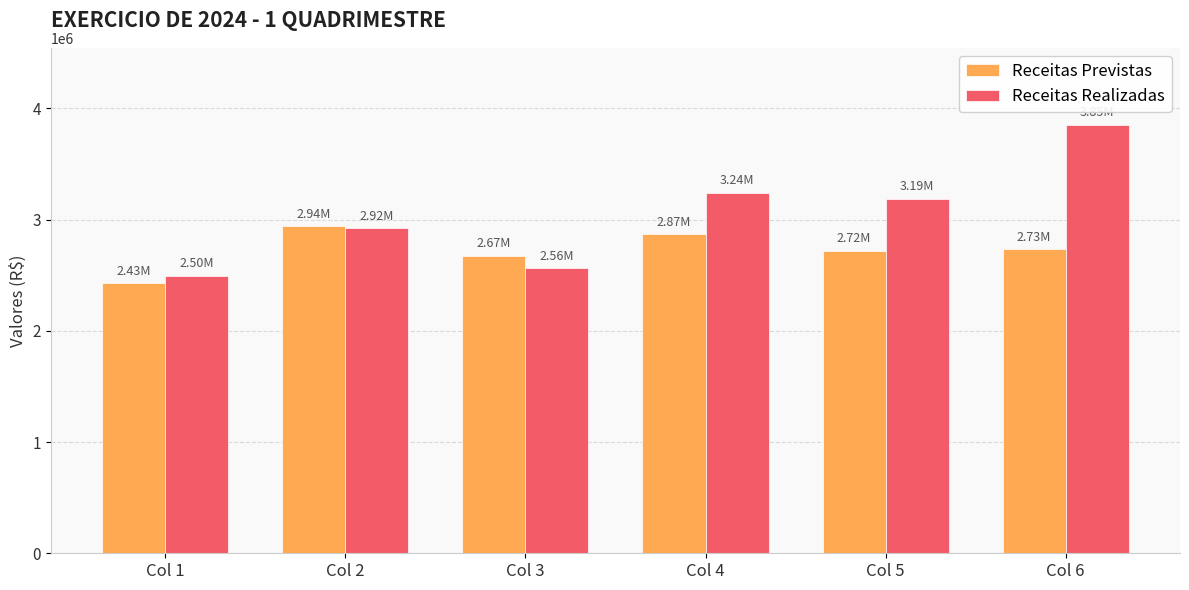

At which category is the sum across all series the highest?

Col 6